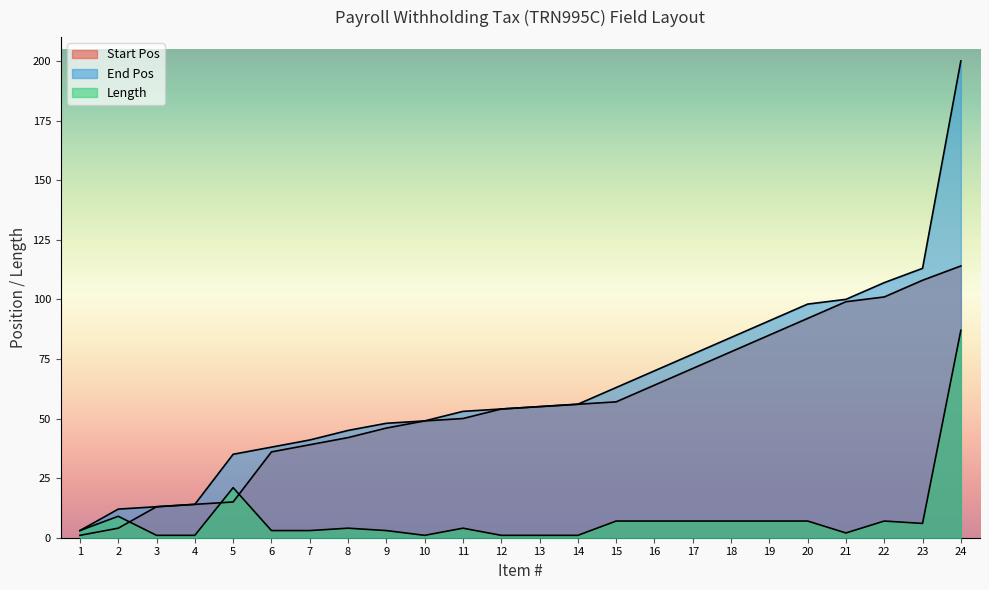

What is the approximate value of End Pos at 19?

91